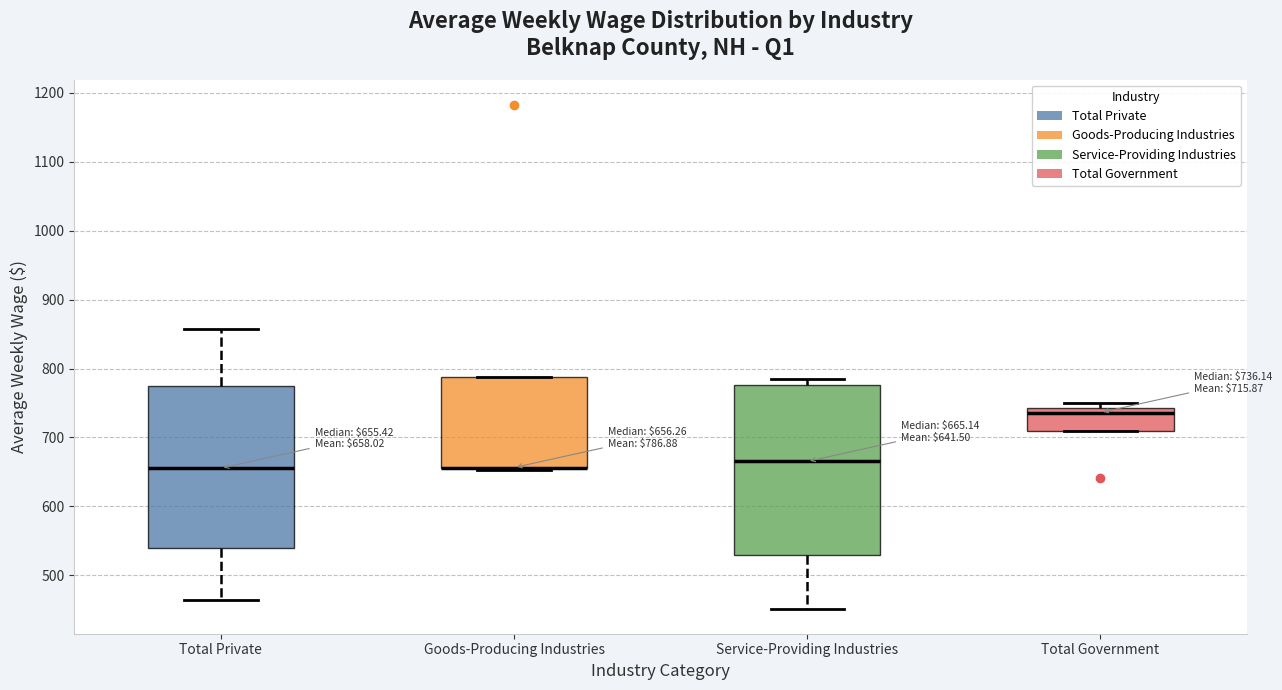

Comparing the boxes themselves (not the whiskers), which one is the tallest?

Service-Providing Industries